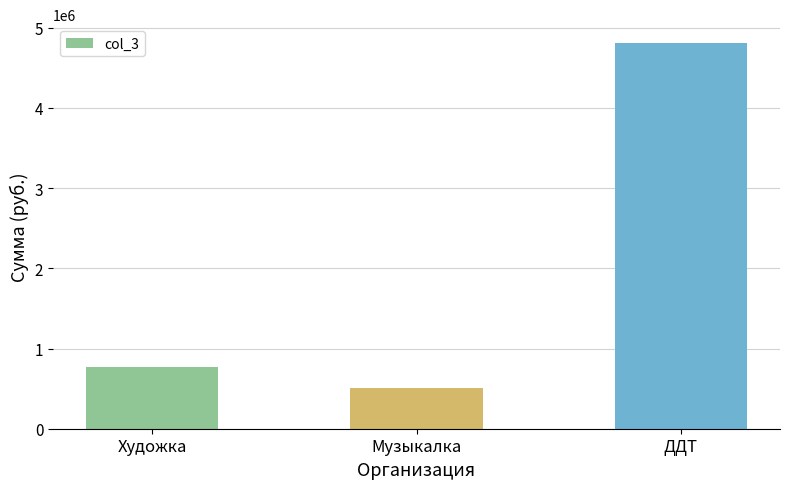

Which label corresponds to the largest value in the chart?

ДДТ